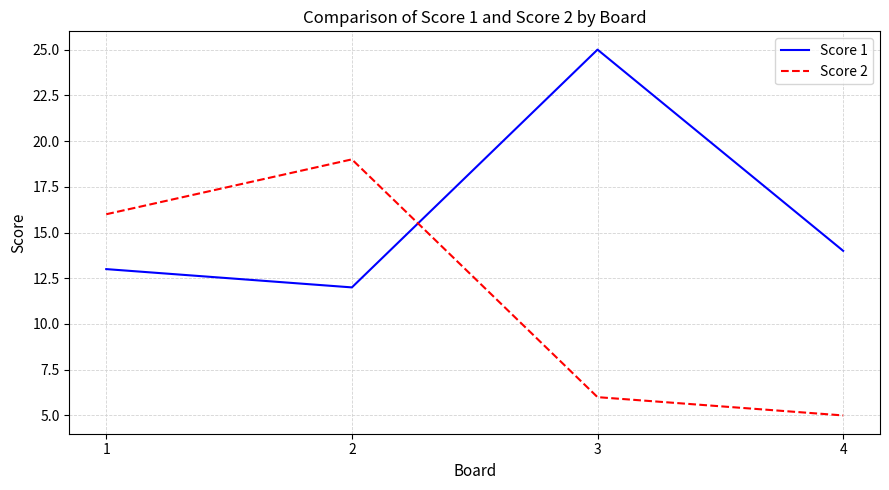

Reading left to right, extract all data points from this chart.

Score 1: 13	12	25	14
Score 2: 16	19	6	5